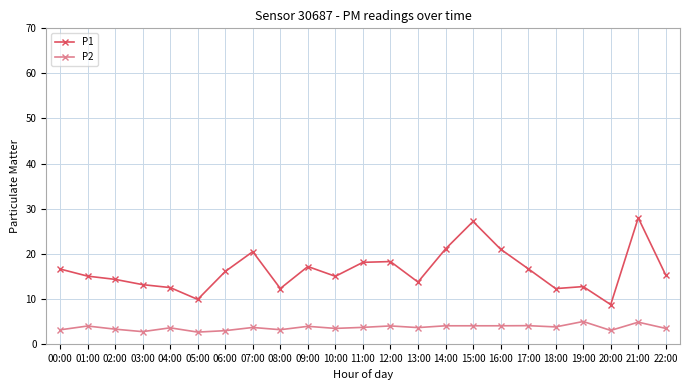

What position from the right is 08:00?

15